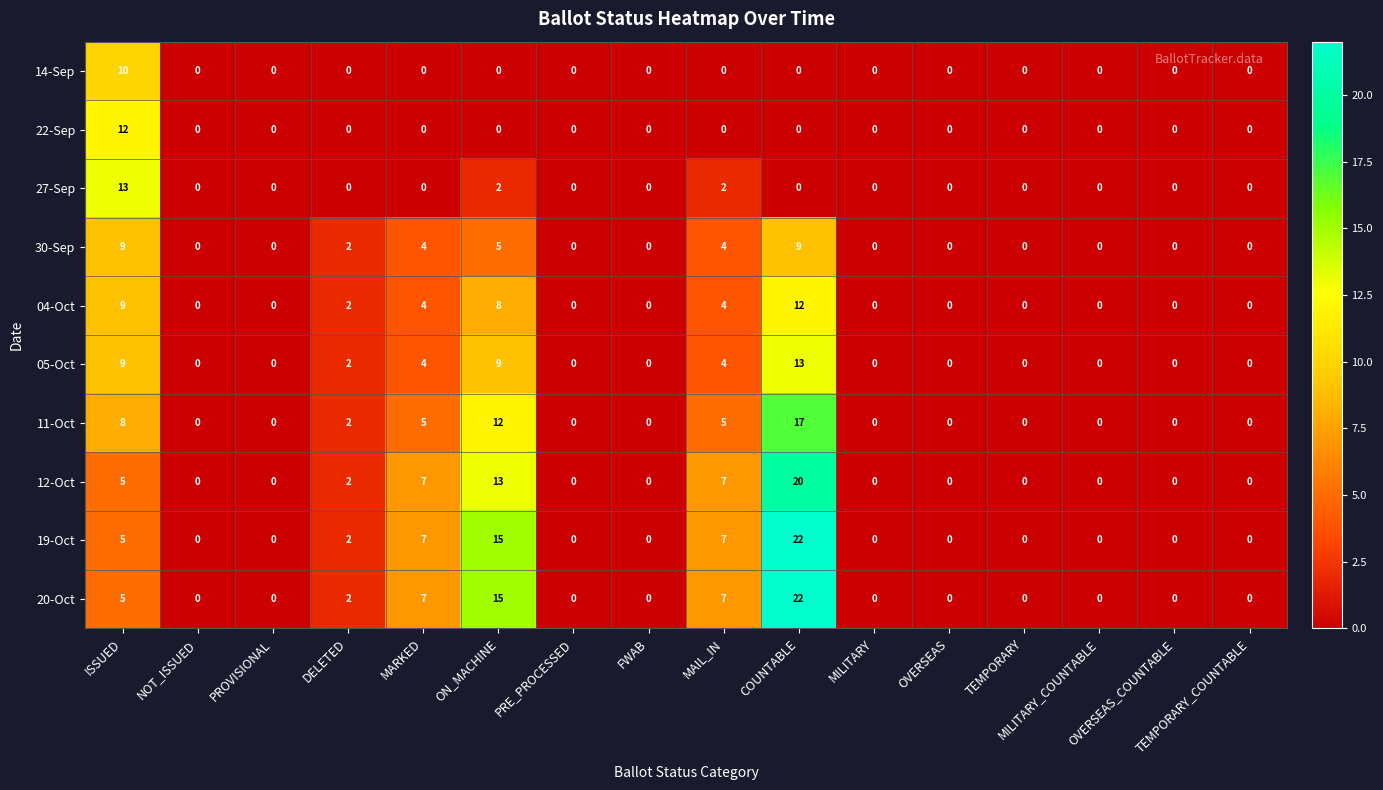

At how many categories does at least one series exceed 10?

3